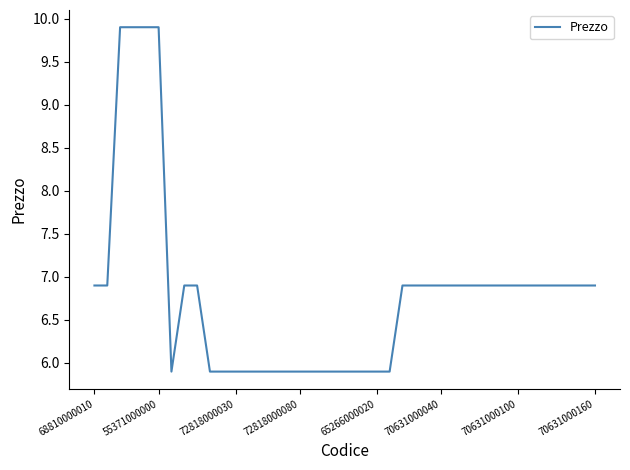

What is the greatest value displayed?

9.9